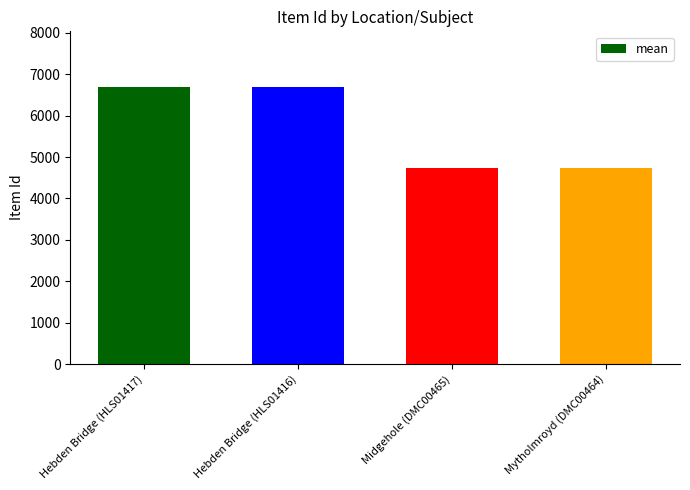

Is it true that the value at Hebden Bridge (HLS01416) is 2915?

False